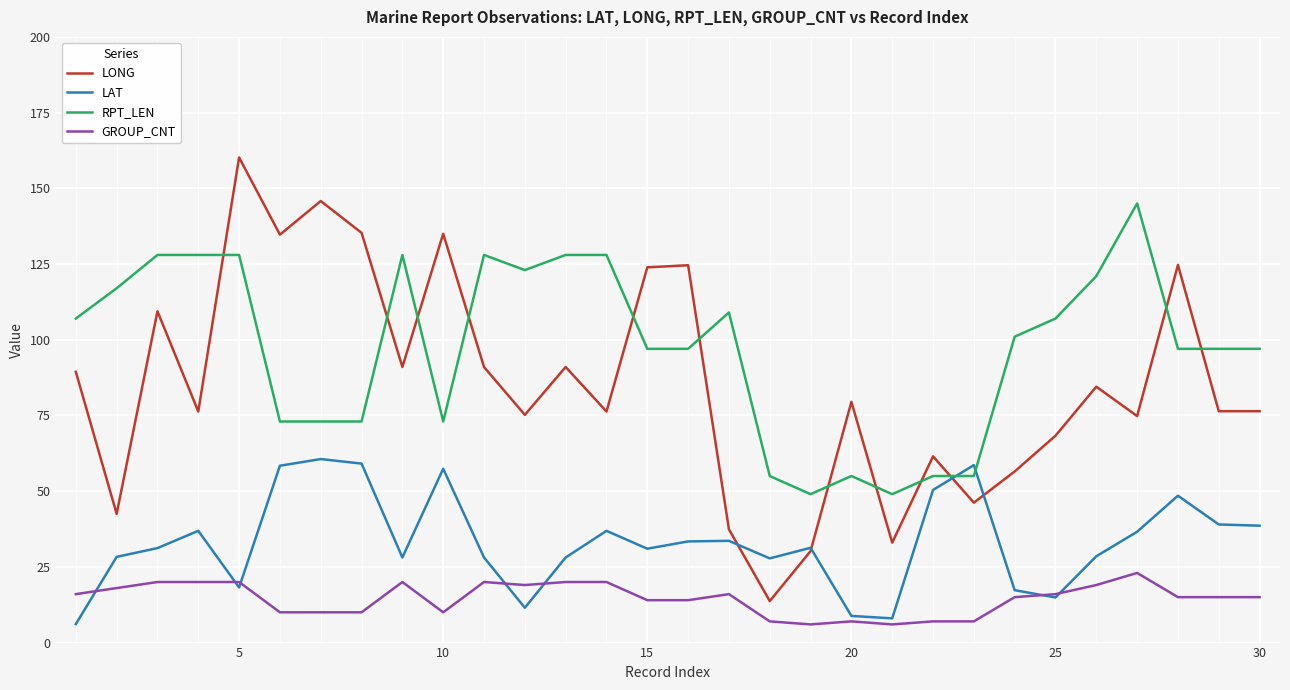

List the series in order of their peak value, lowest first.

GROUP_CNT, LAT, RPT_LEN, LONG